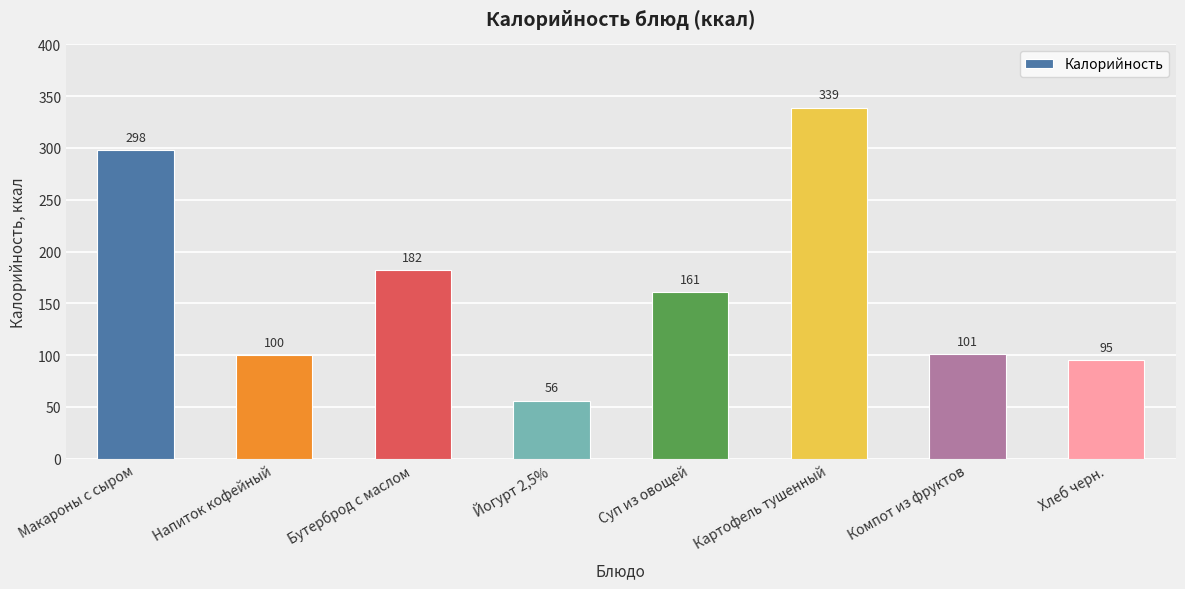

What position from the right is Йогурт 2,5%?

5